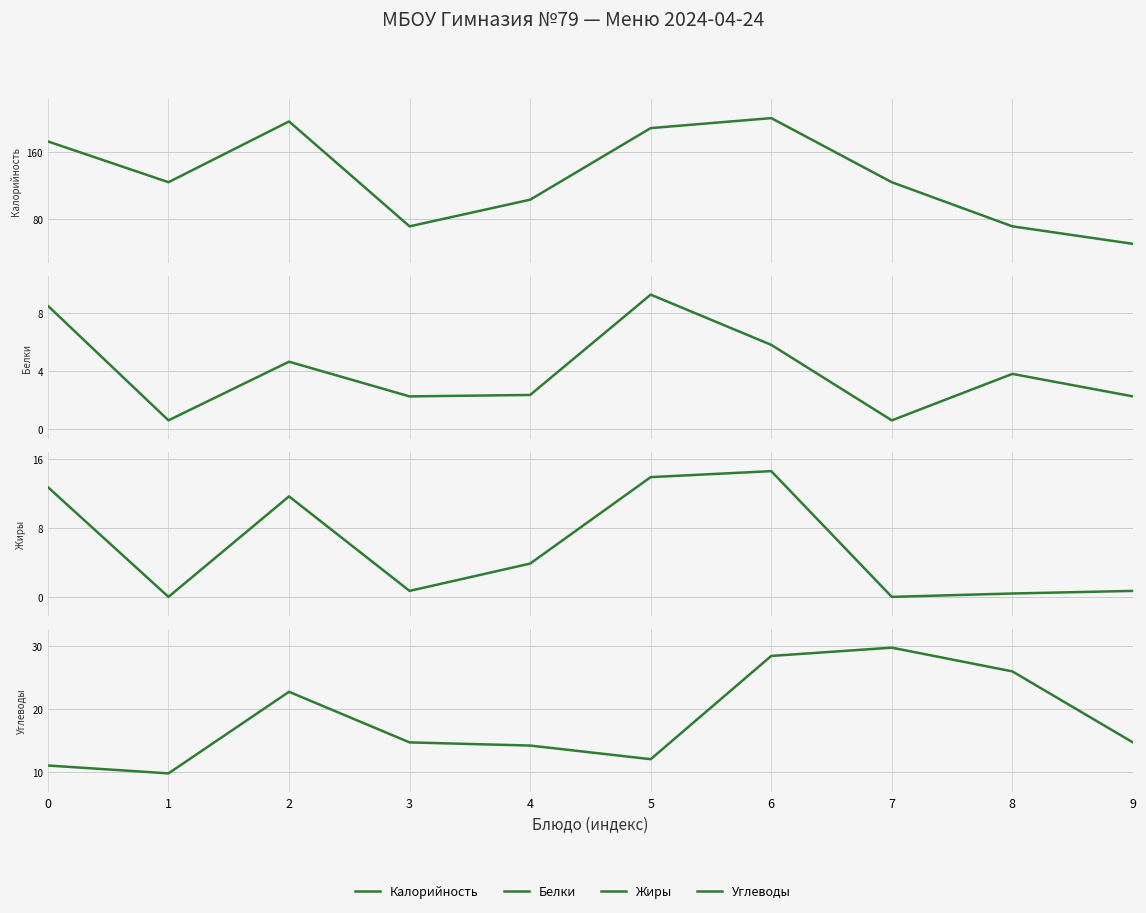

The Белки series shows 2.4 at 5. True or false?

False